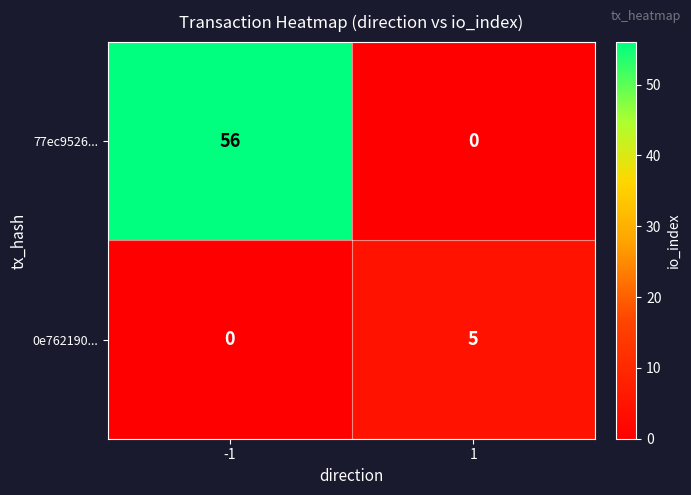

Which series has the widest spread of values?

77ec9526...